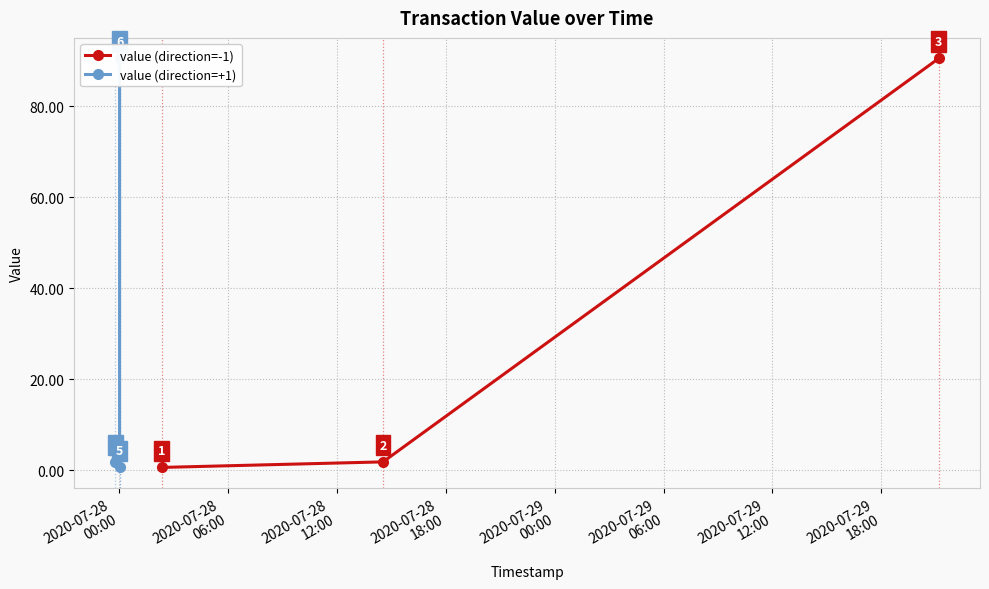

What is the value of the value (direction=-1) point at the 3rd from the left?

90.5